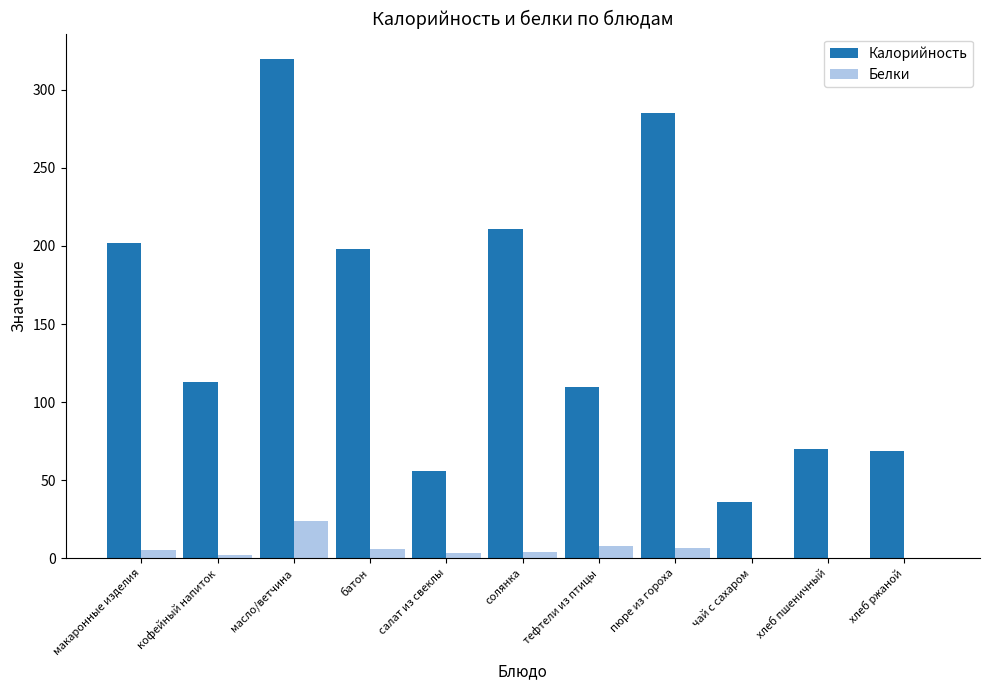

What is the sum of all Белки values?

60.4